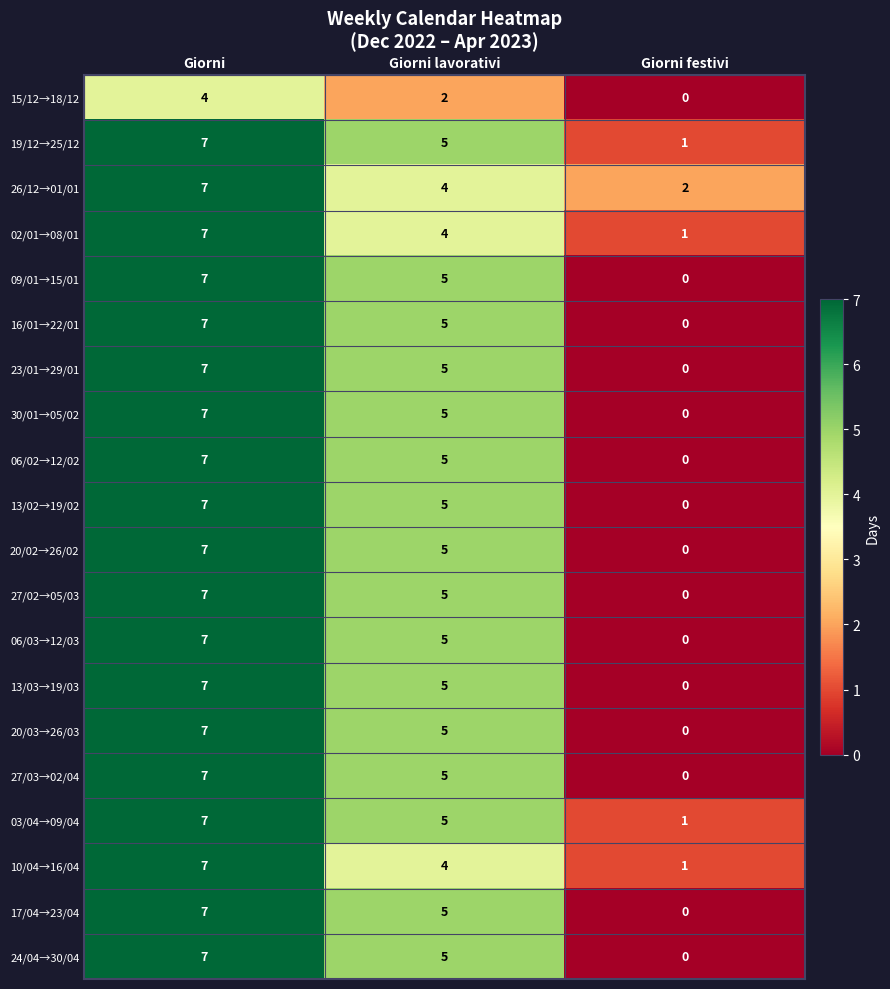

At which category is the sum across all series the highest?

Giorni